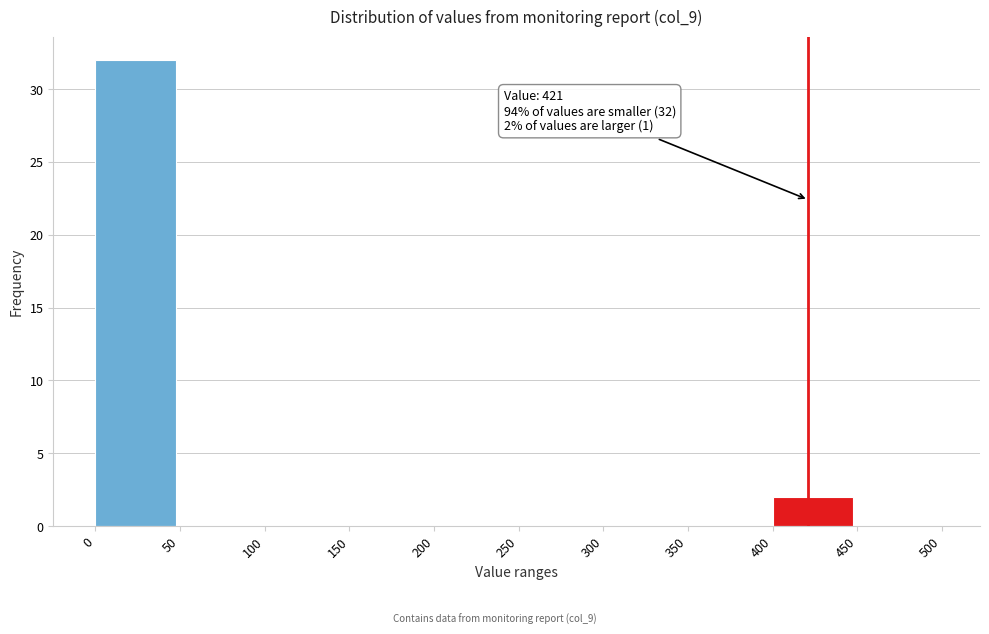

Over which range of the x-axis is the bar tallest?

0 to 50